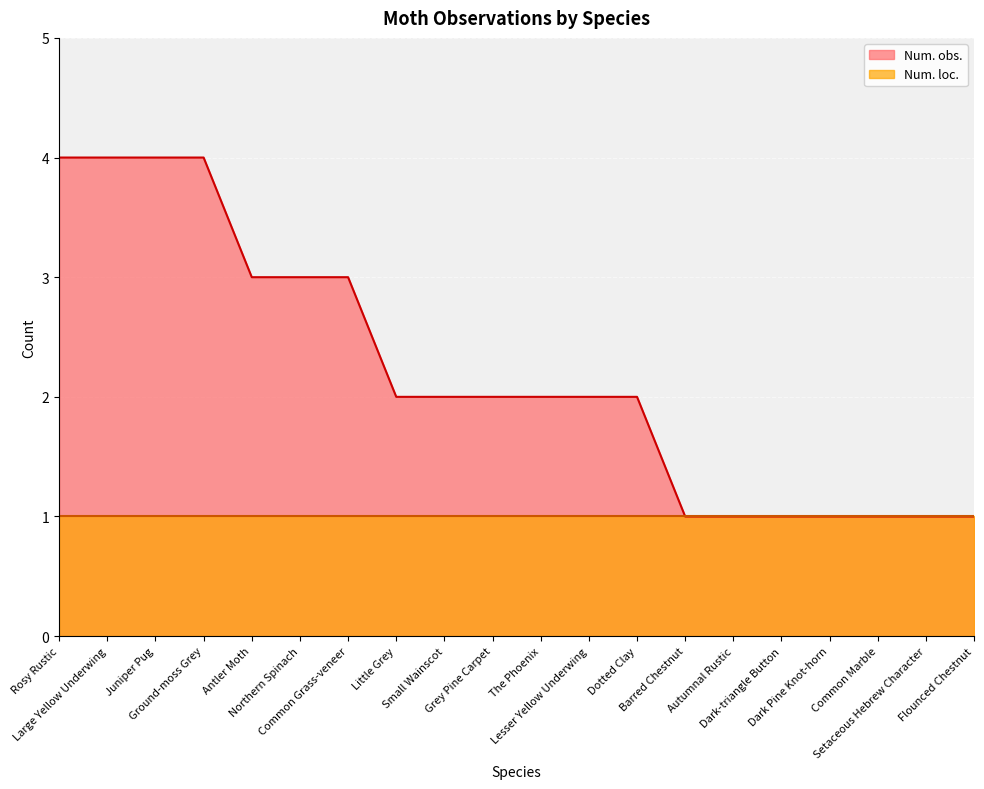

True or false: the data shows 6 at Ground-moss Grey.

False